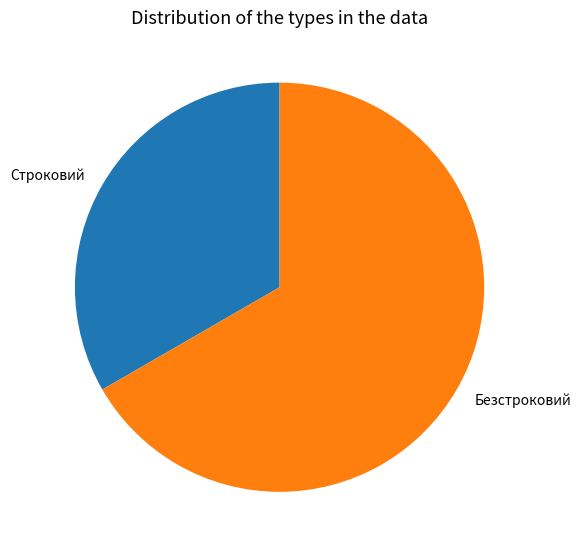

Is it true that Безстроковий is 80% of the pie?

False